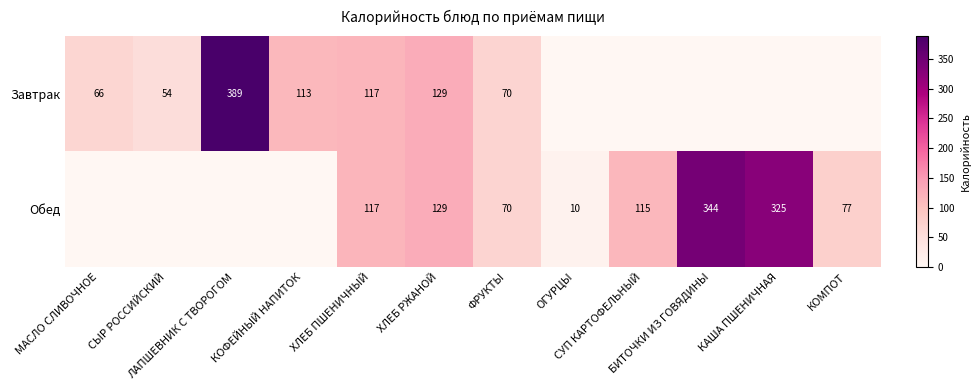

What is the average value of the Обед series?

98.9